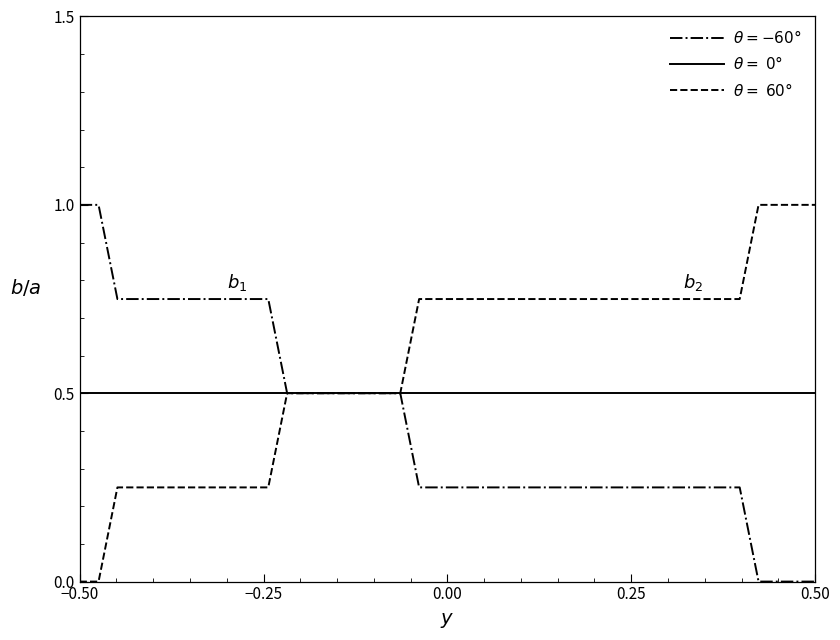

What are all the series names shown in the legend?

$\theta = -60°$, $\theta =\;0°$, $\theta =\;60°$